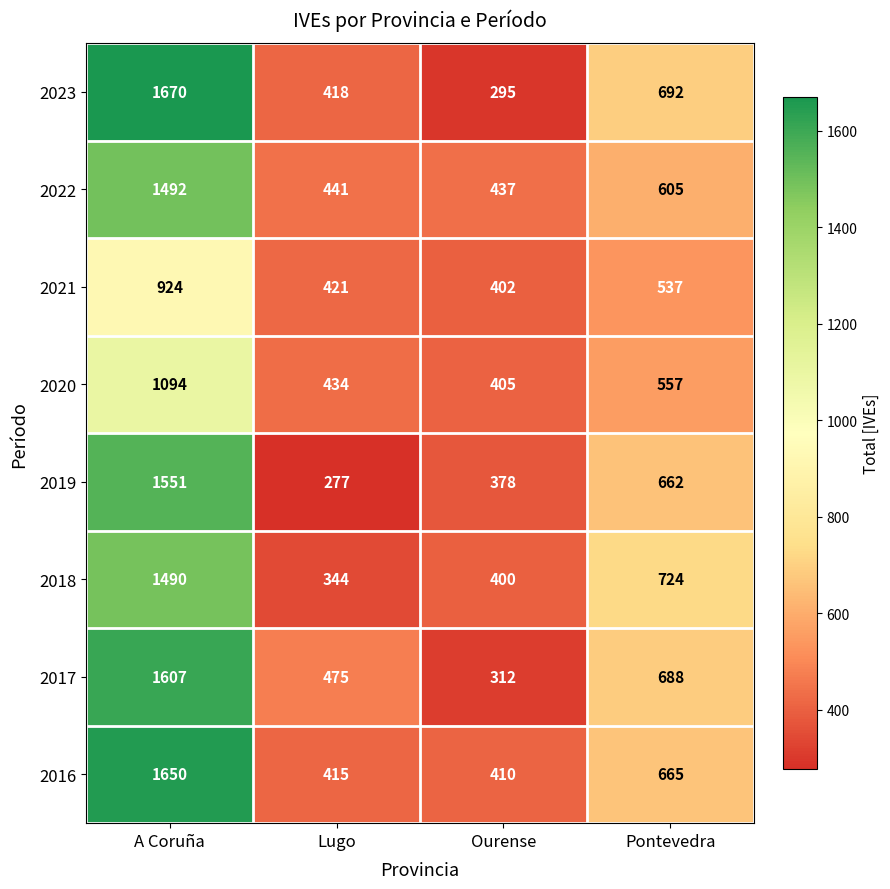

Which label corresponds to the largest value in the chart?

A Coruña